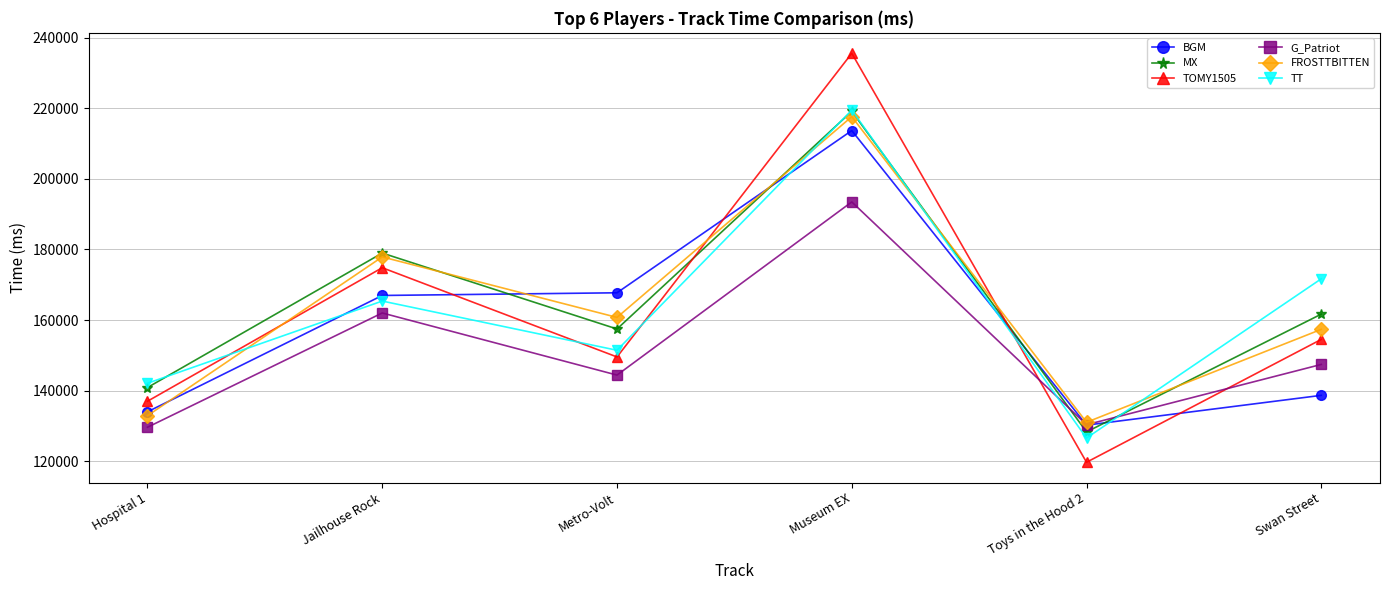

True or false: FROSTTBITTEN and BGM cross at least once.

True